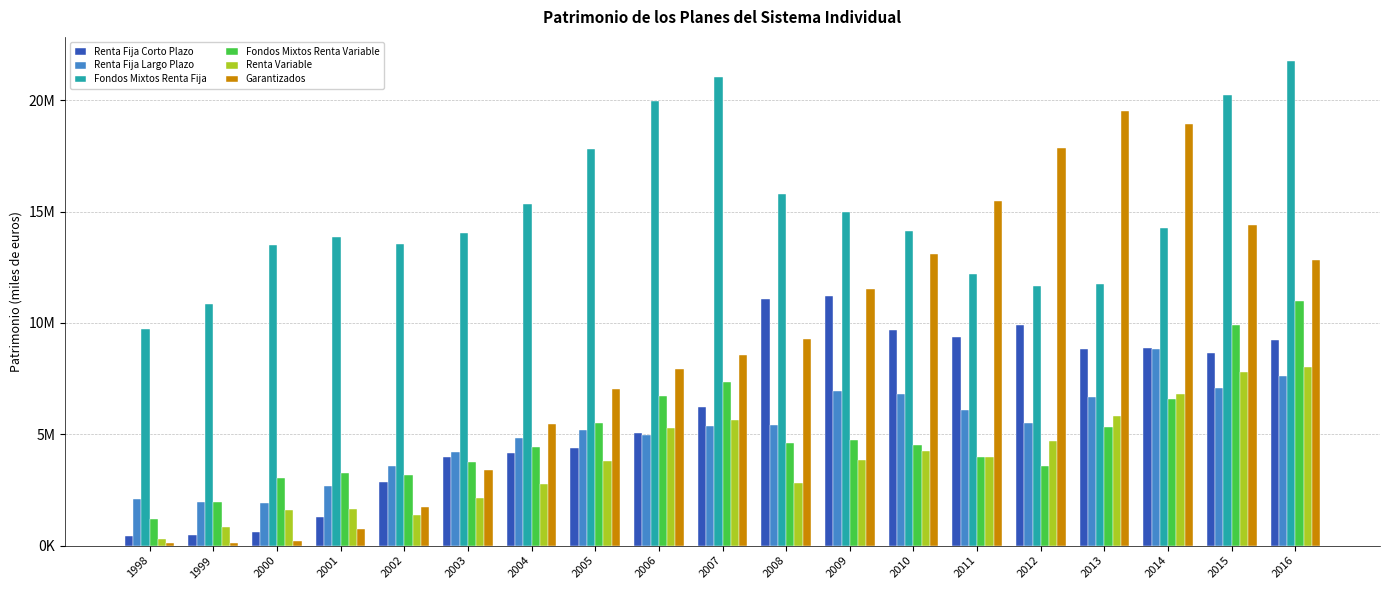

Are the bars horizontal?

No